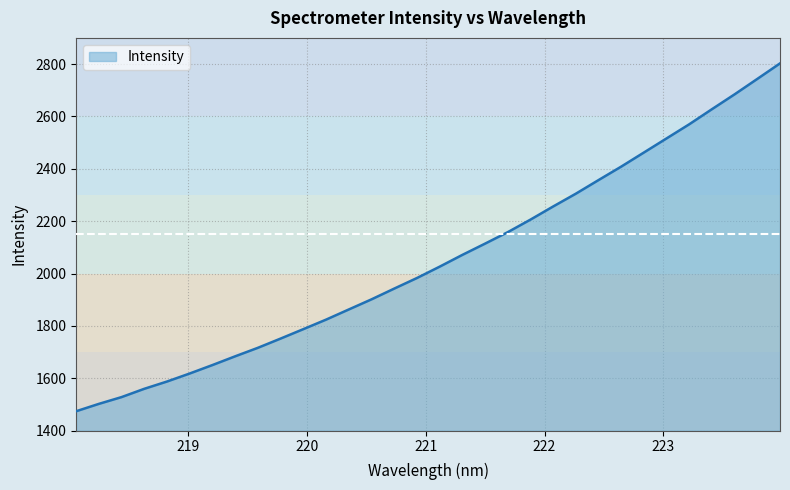

What is the smallest value displayed?

1474.3